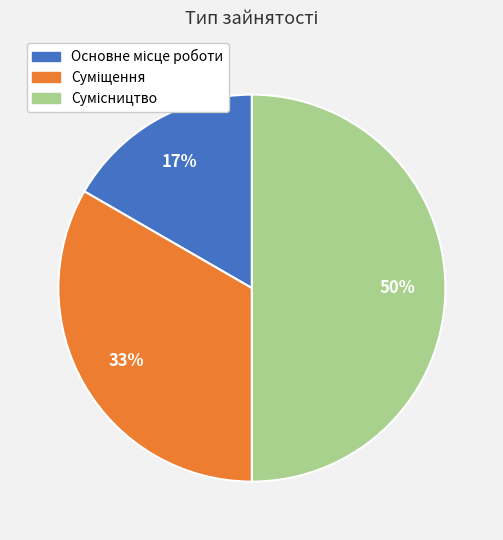

To the nearest percent, what is the average slice percentage?

33%